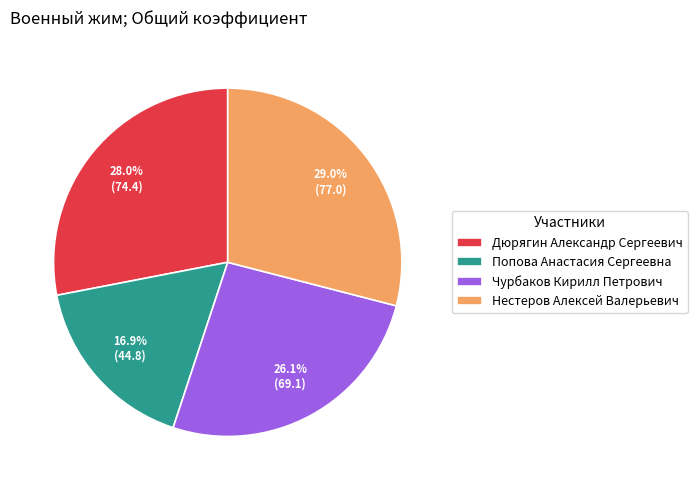

The Нестеров Алексей Валерьевич slice represents 29% of the pie. True or false?

True